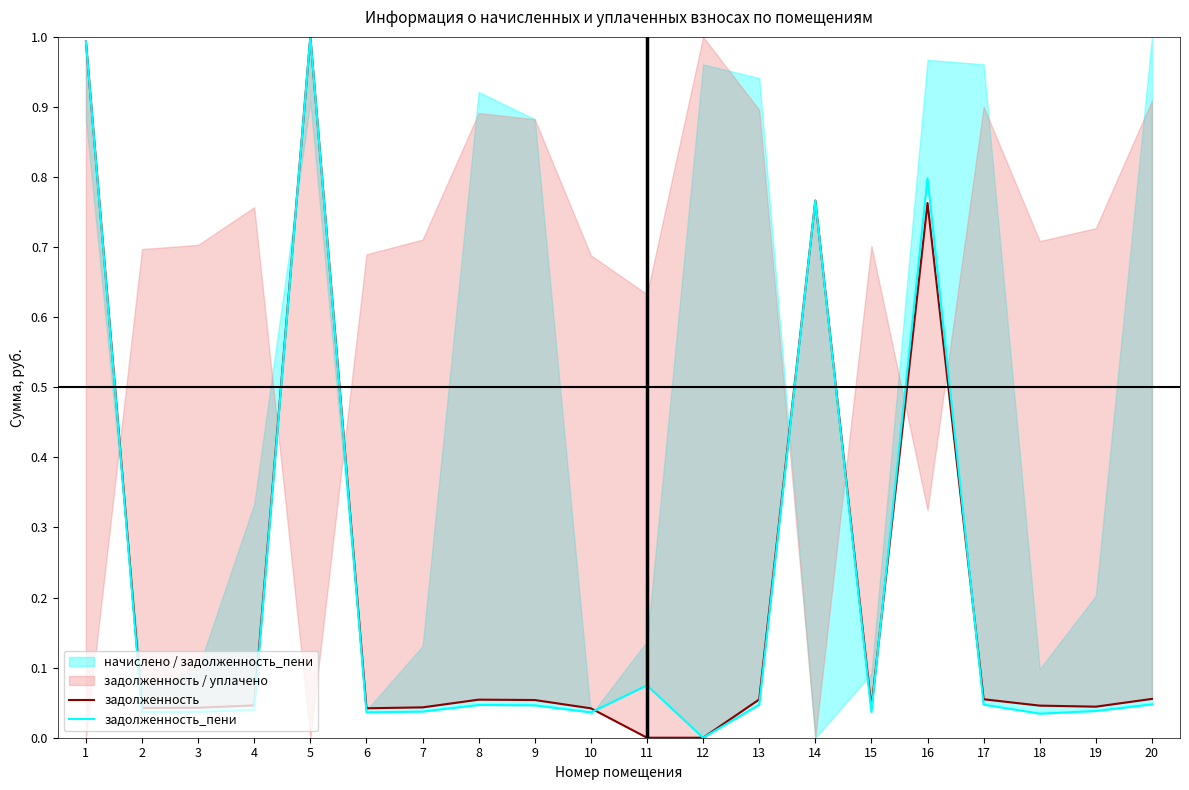

Between 10 and 11, which series saw the biggest shift?

задолженность